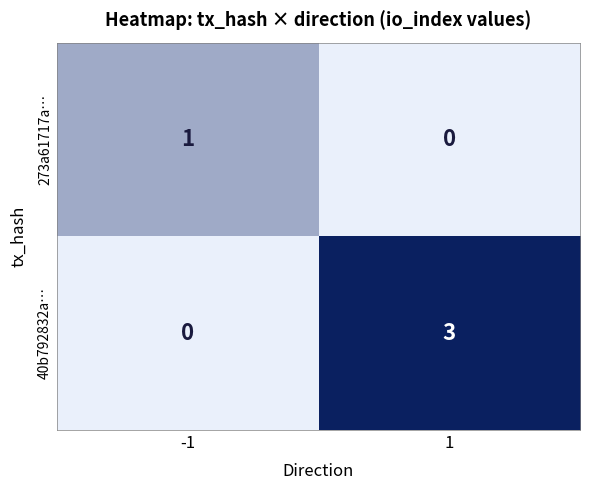

Which series has the largest total across all categories?

40b792832a…